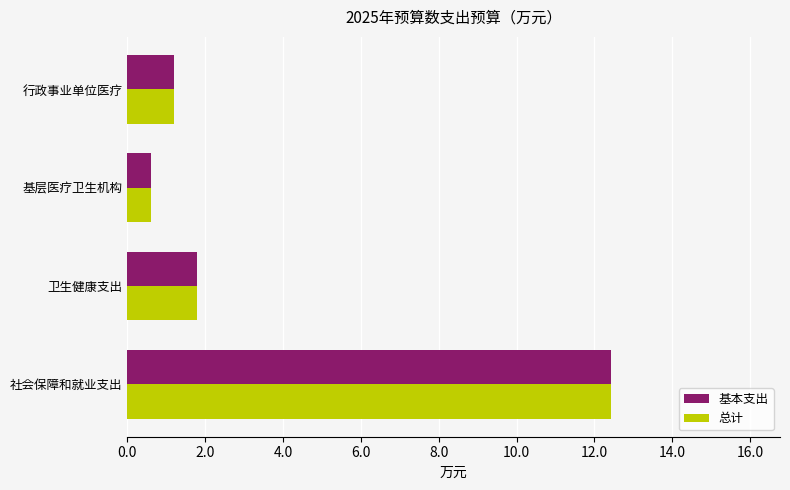

Where is 基本支出 nearest to the value 6?

卫生健康支出